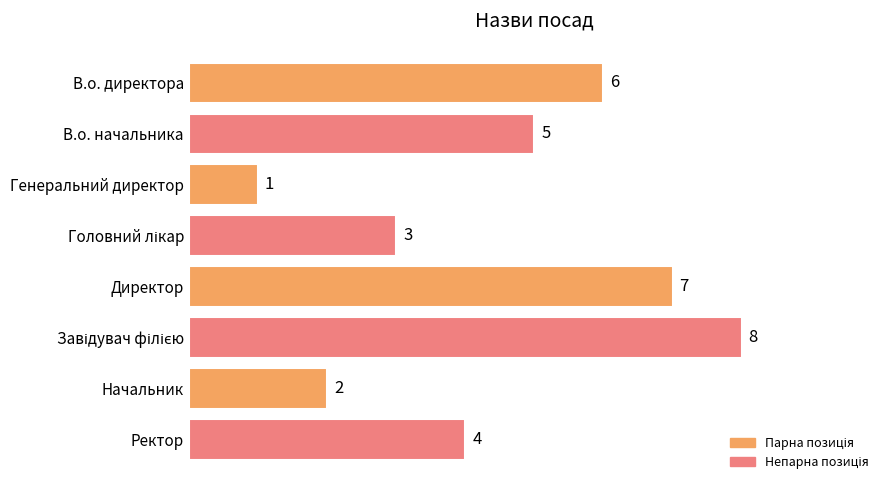

Count the number of data series in this chart.

1